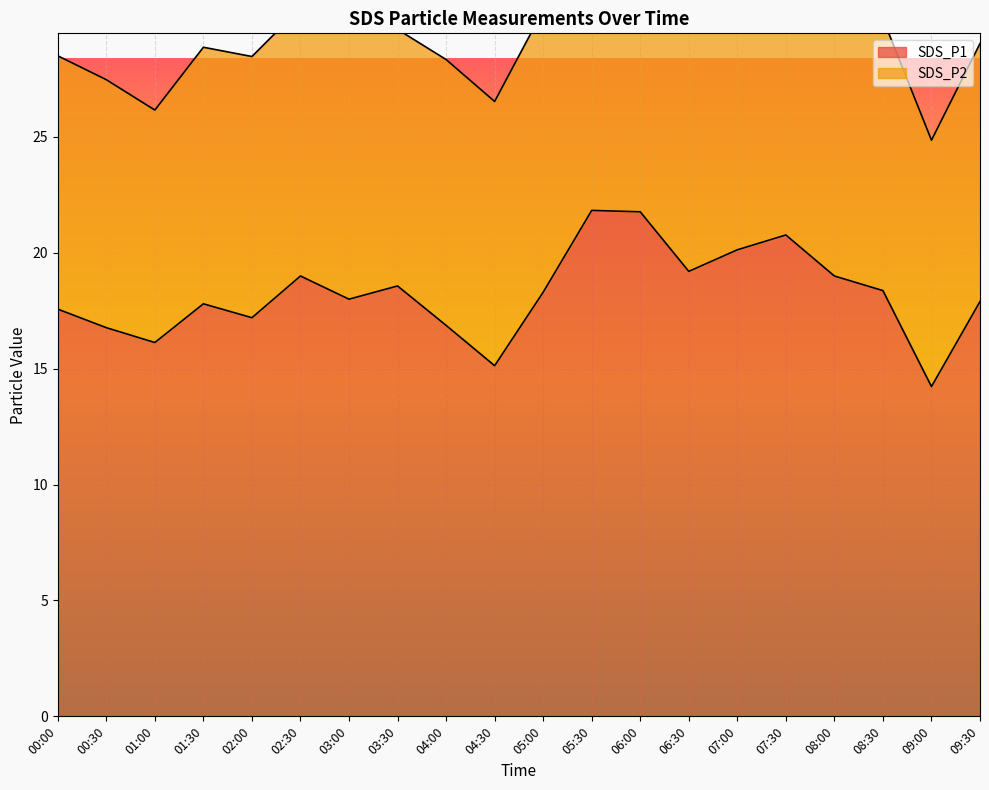

Reading right to left, extract all data points from this chart.

17.9	14.2	18.4	19.0	20.8	20.1	19.2	21.8	21.8	18.3	15.1	16.9	18.6	18.0	19.0	17.2	17.8	16.1	16.8	17.6